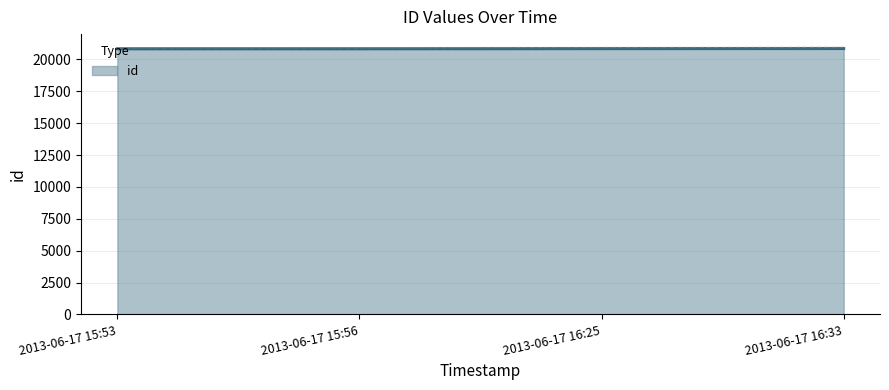

What is the label of the 2nd point from the left?

2013-06-17 15:56